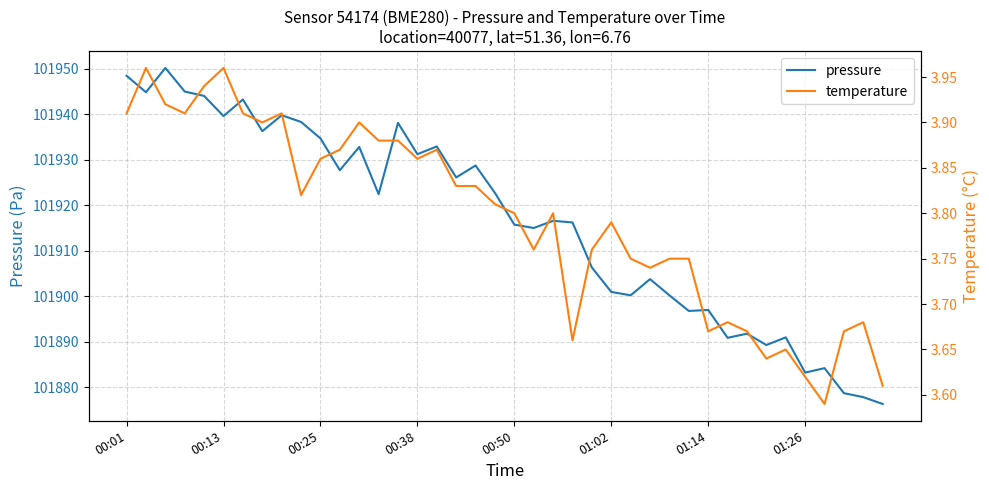

True or false: pressure and temperature intersect in this chart.

False